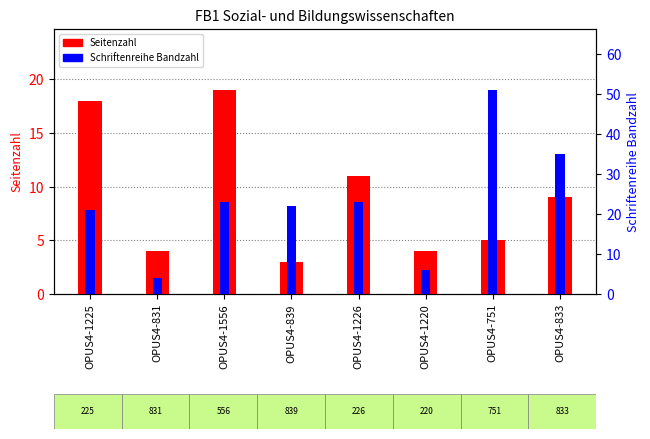

Which label corresponds to the largest value in the chart?

OPUS4-751